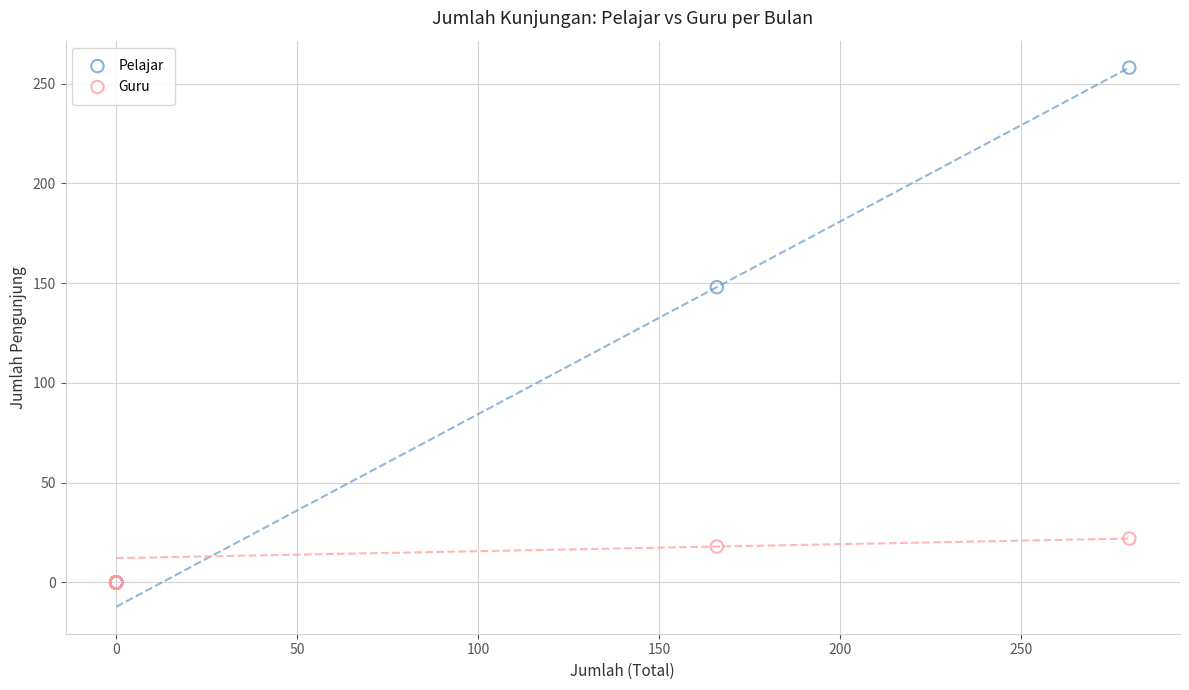

In the Pelajar series, what Y value is closest to 129?

148